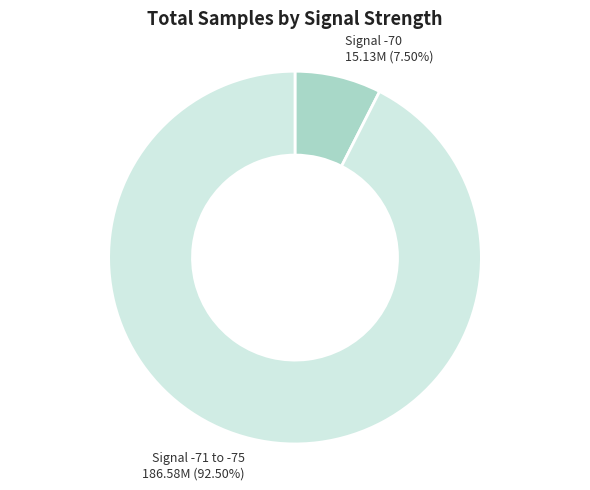

Is there any slice that represents more than half of the pie?

Yes